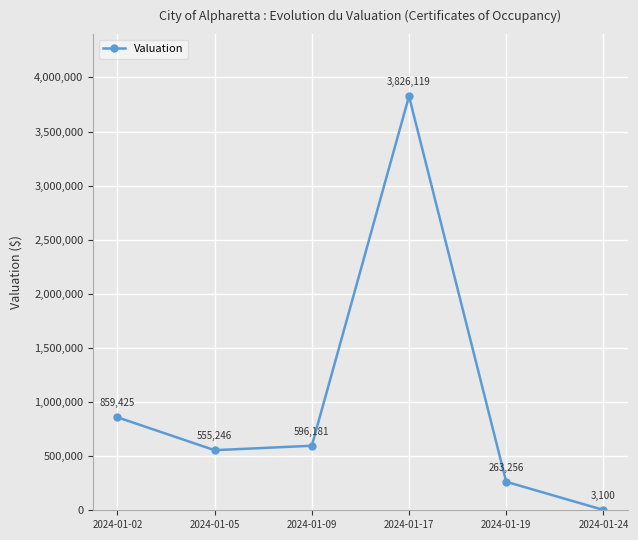

True or false: there are more than 1 points higher than both neighbors.

False